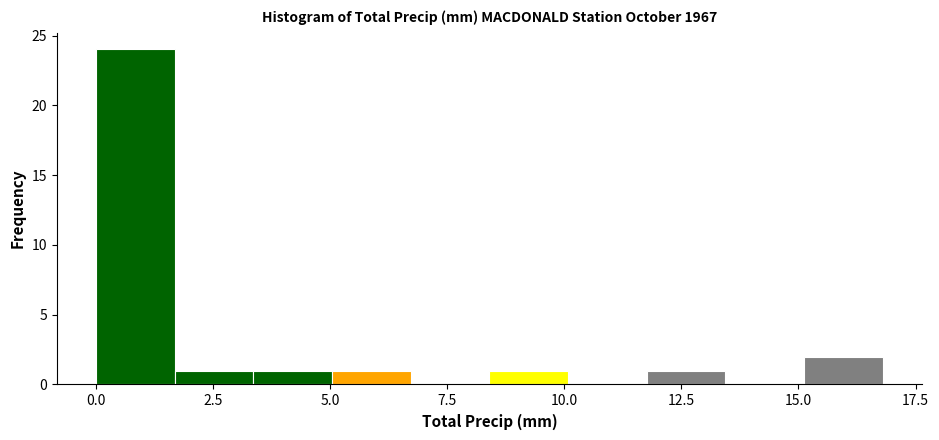

Around what value on the x-axis is the tallest bar? Give the approximate position of its centre, as read against the axis.

1.0